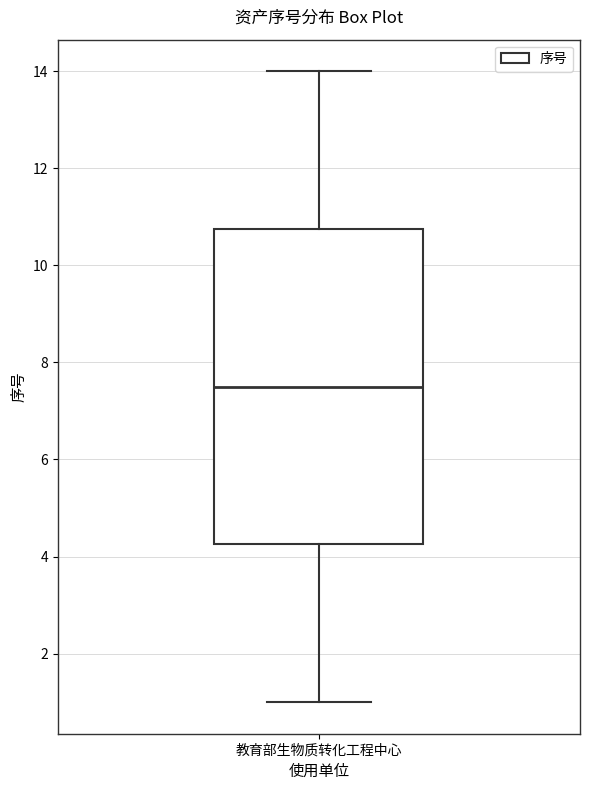

Where is the lower edge of the box for 教育部生物质转化工程中心 on the y-axis? The values are not printed on the chart, so give them approximately, as read against the axis.

4.2